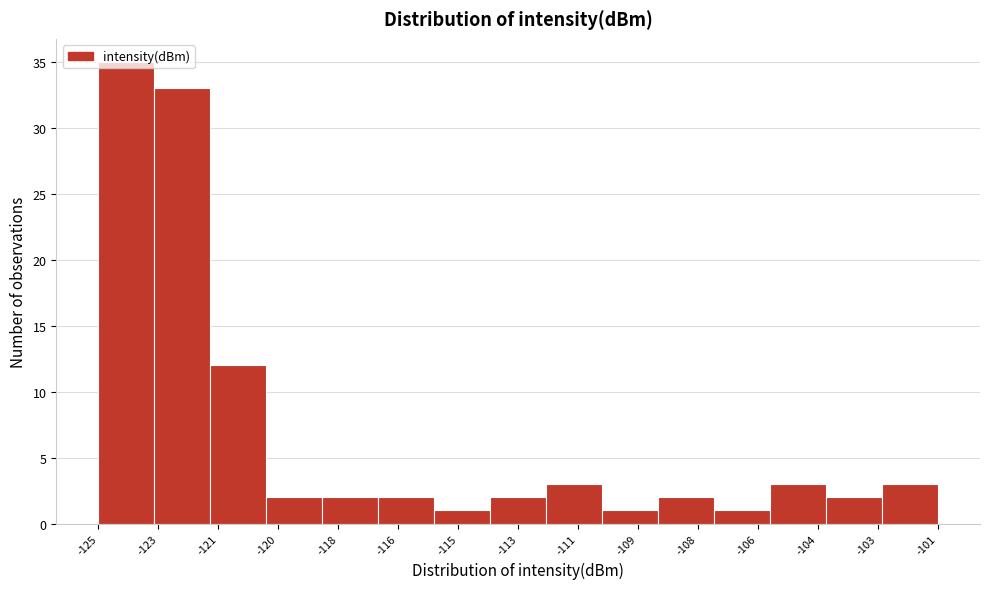

What is the value of the 4th bar from the left?

2